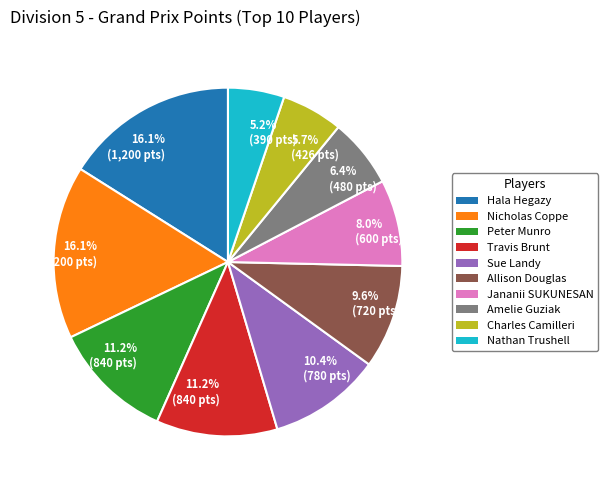

Does any single category account for the majority?

No